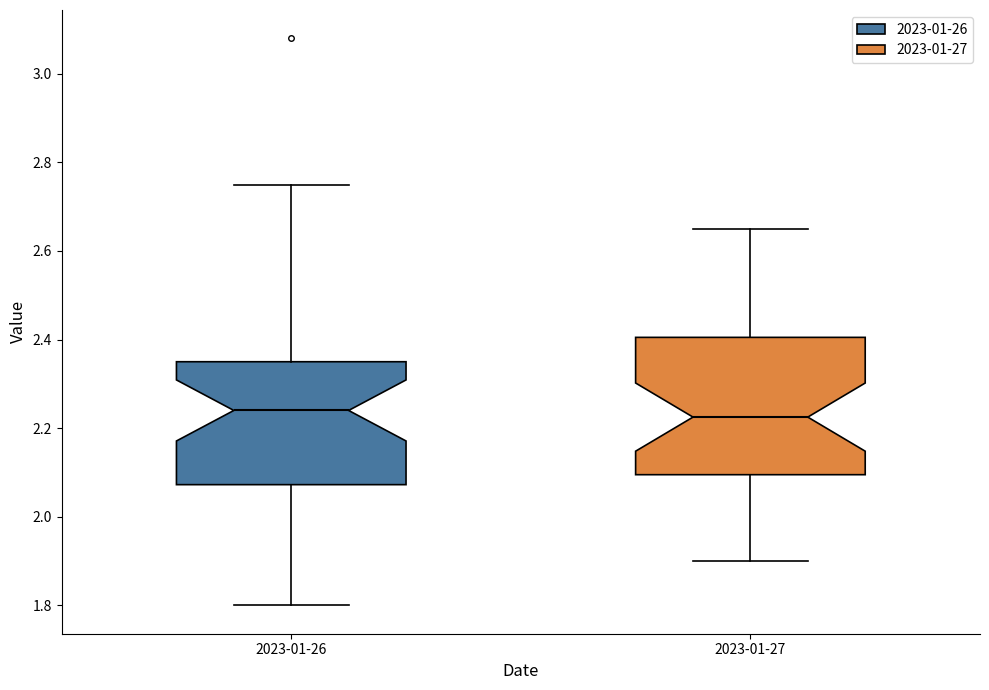

Where is the upper edge of the box for 2023-01-27 on the y-axis? The values are not printed on the chart, so give them approximately, as read against the axis.

2.40